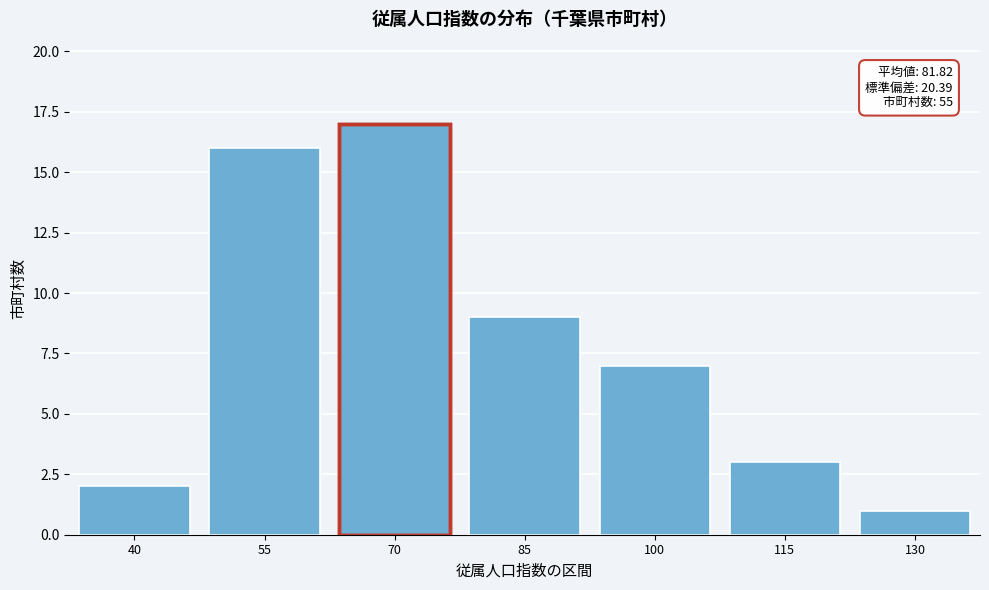

Reading left to right, what are all the values shown in this chart?

2	16	17	9	7	3	1